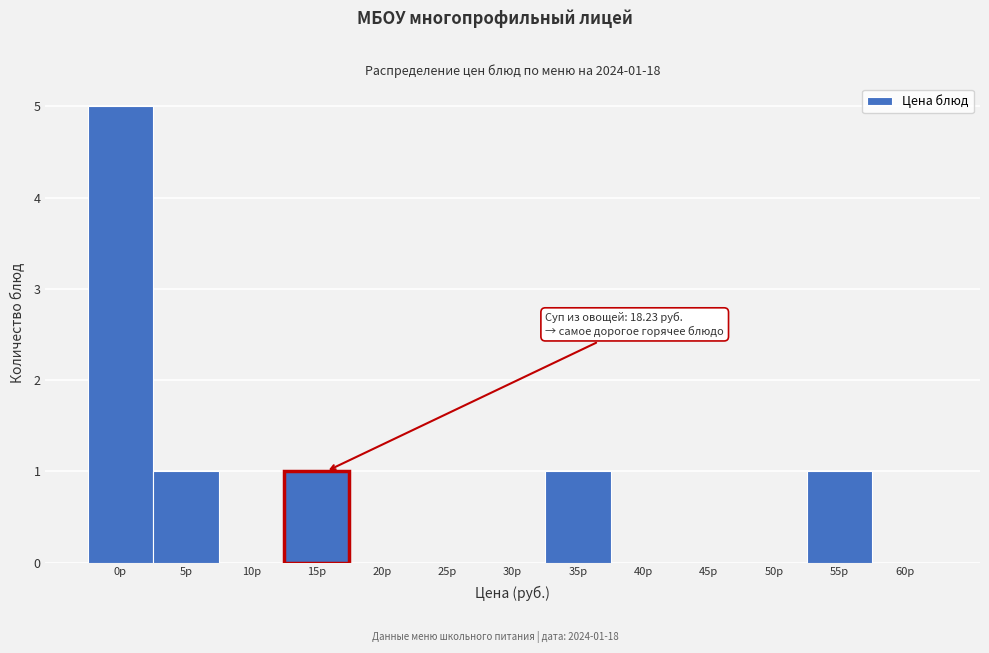

Reading right to left, extract all data points from this chart.

60р=0	55р=1	50р=0	45р=0	40р=0	35р=1	30р=0	25р=0	20р=0	15р=1	10р=0	5р=1	0р=5